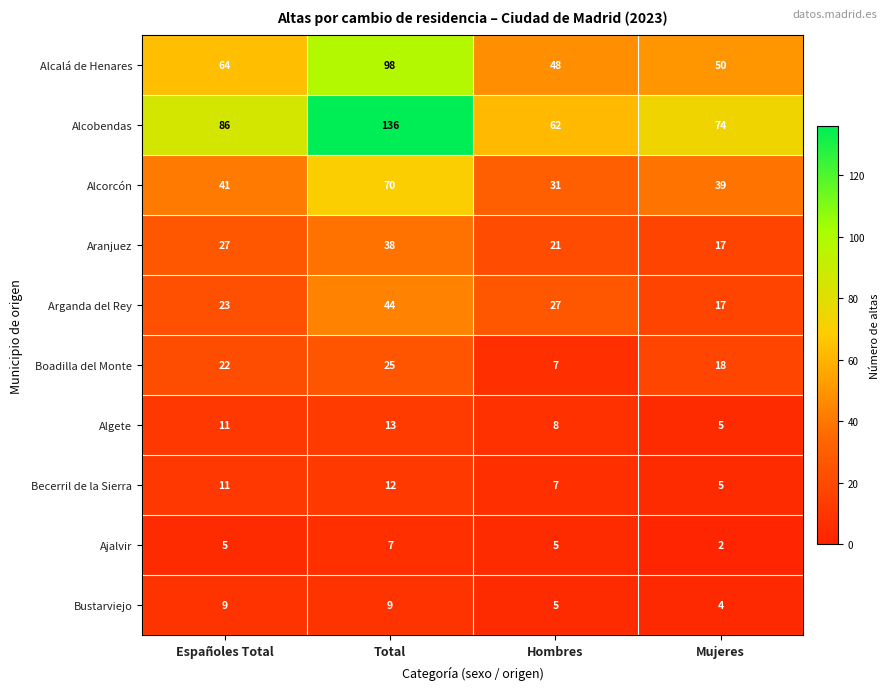

The value of Alcalá de Henares at Total is 98. True or false?

True